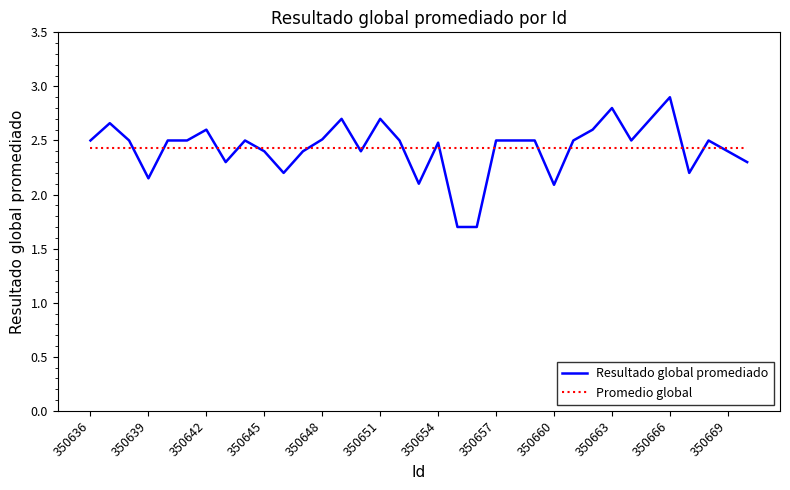

Rank the series by their maximum value, from highest to lowest.

Resultado global promediado, Promedio global